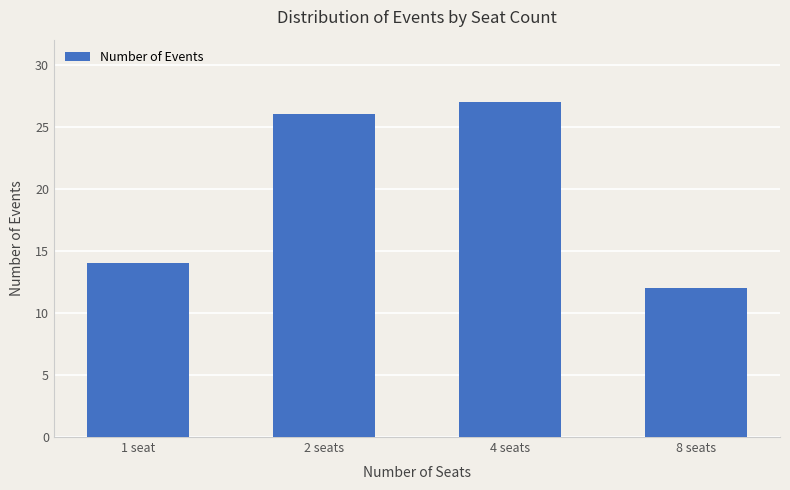

What is the approximate value at 4 seats?

27